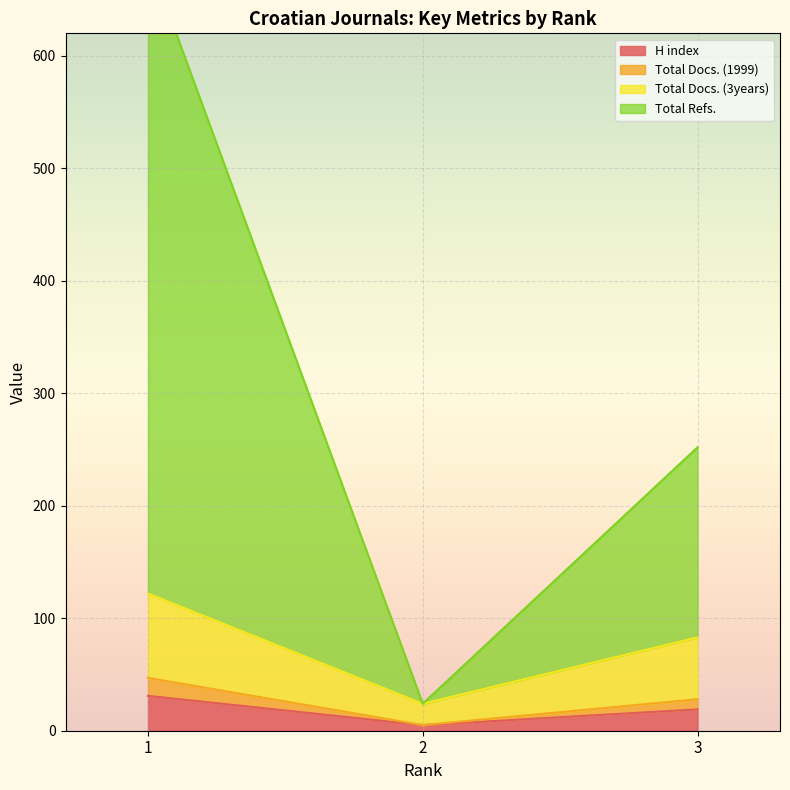

What is the average value of the H index series?

18